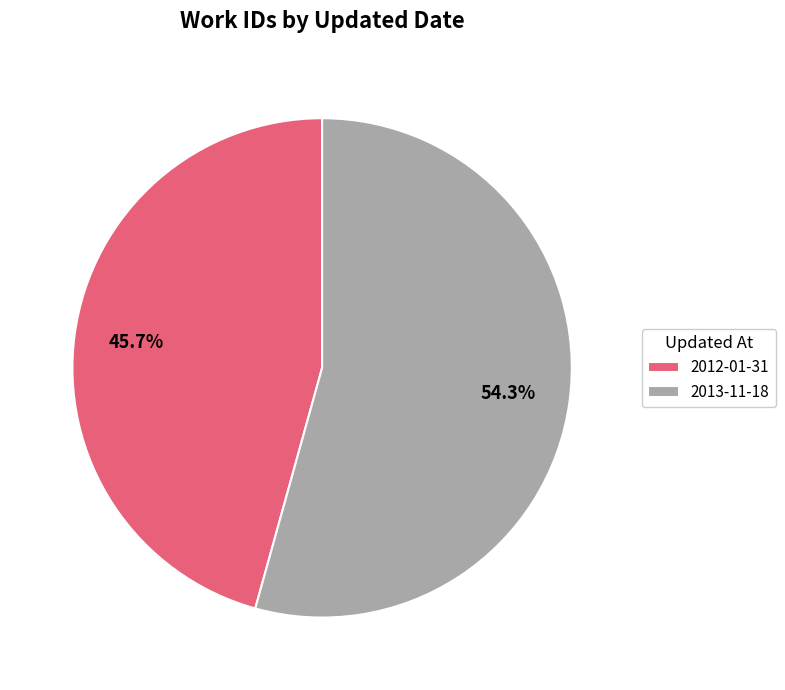

Which has a higher value, 2012-01-31 or 2013-11-18?

2013-11-18